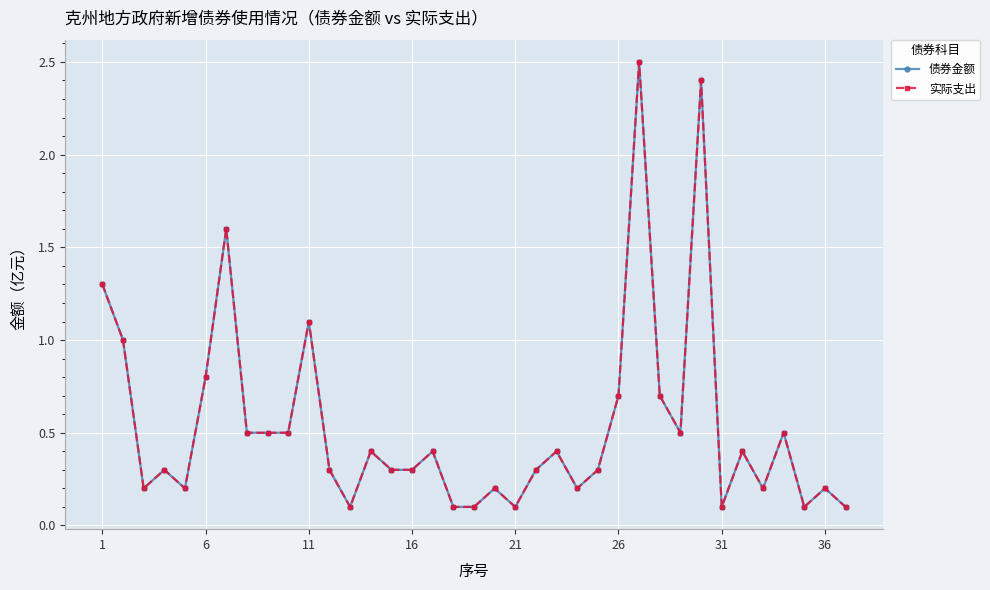

What is the average value of the 实际支出 series?

0.5